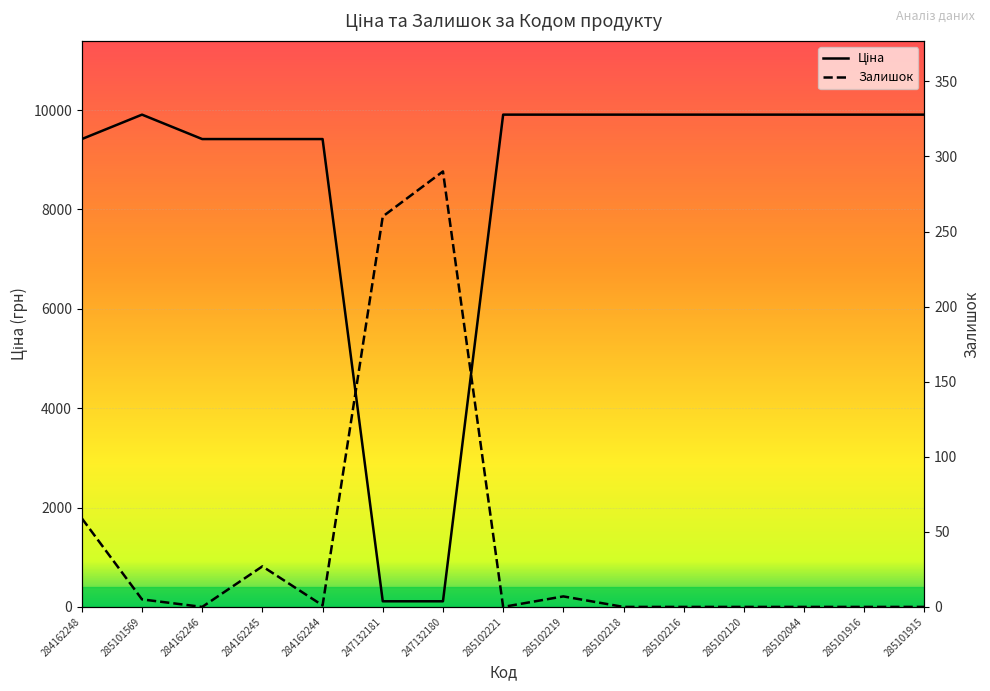

How many lines are shown in the chart?

2